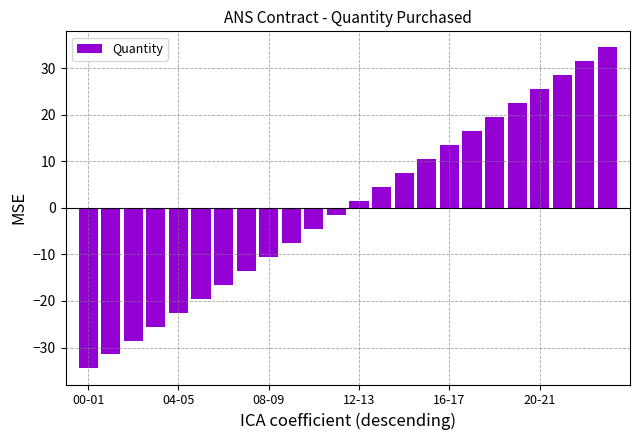

Reading left to right, transcribe all the data shown in this chart.

-34.5	-31.5	-28.5	-25.5	-22.5	-19.5	-16.5	-13.5	-10.5	-7.5	-4.5	-1.5	1.5	4.5	7.5	10.5	13.5	16.5	19.5	22.5	25.5	28.5	31.5	34.5